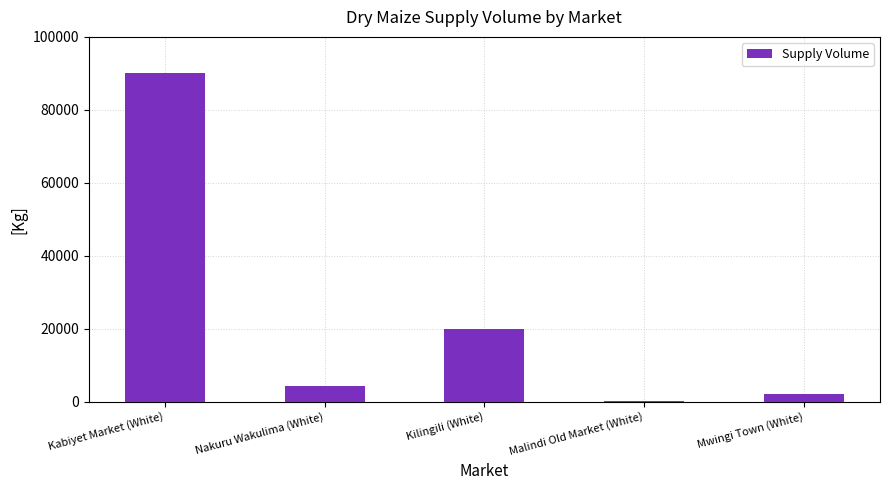

At which label is the value closest to 45050?

Kilingili (White)